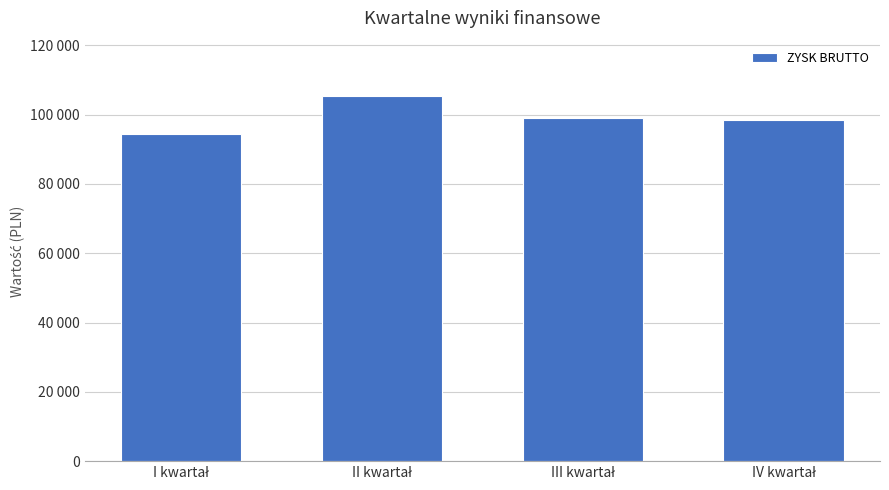

Are the bars horizontal?

No